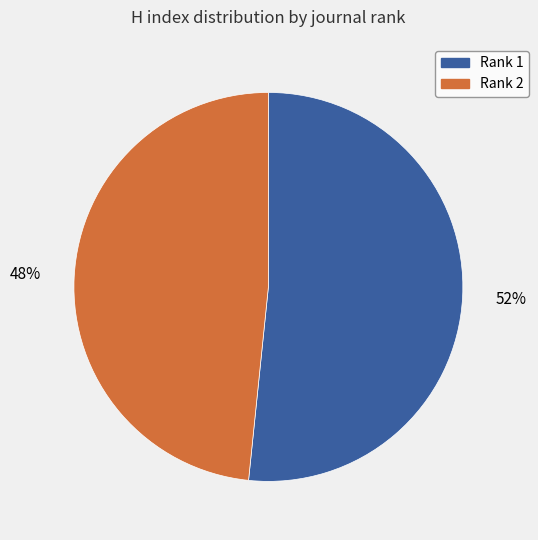

To the nearest percent, what portion does Rank 1 represent?

52%